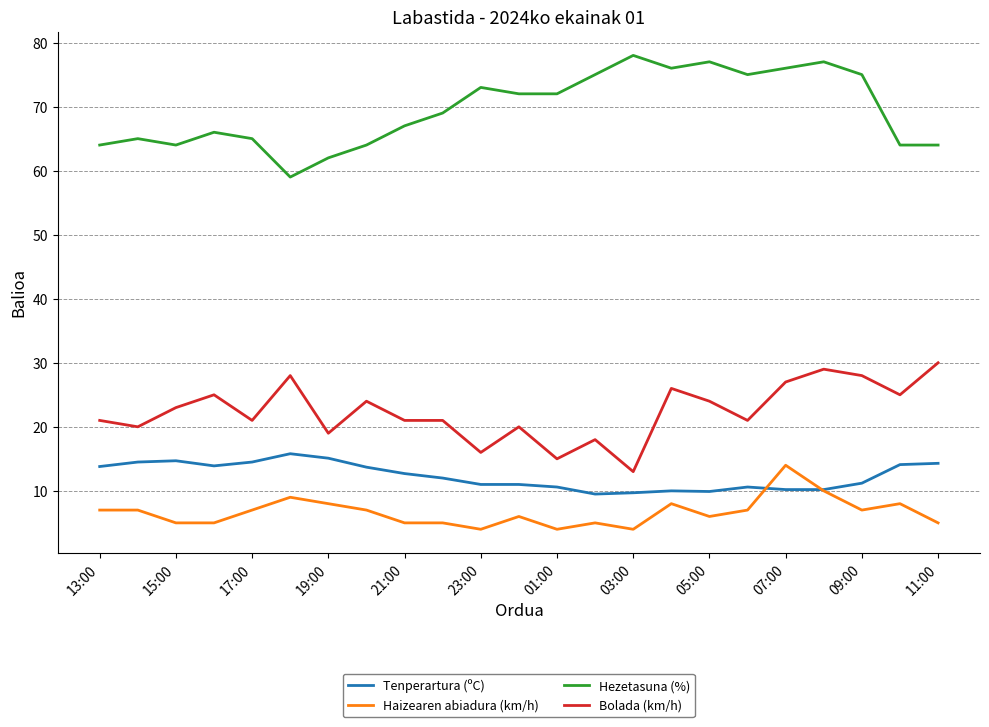

True or false: Hezetasuna (%) and Haizearen abiadura (km/h) intersect in this chart.

False